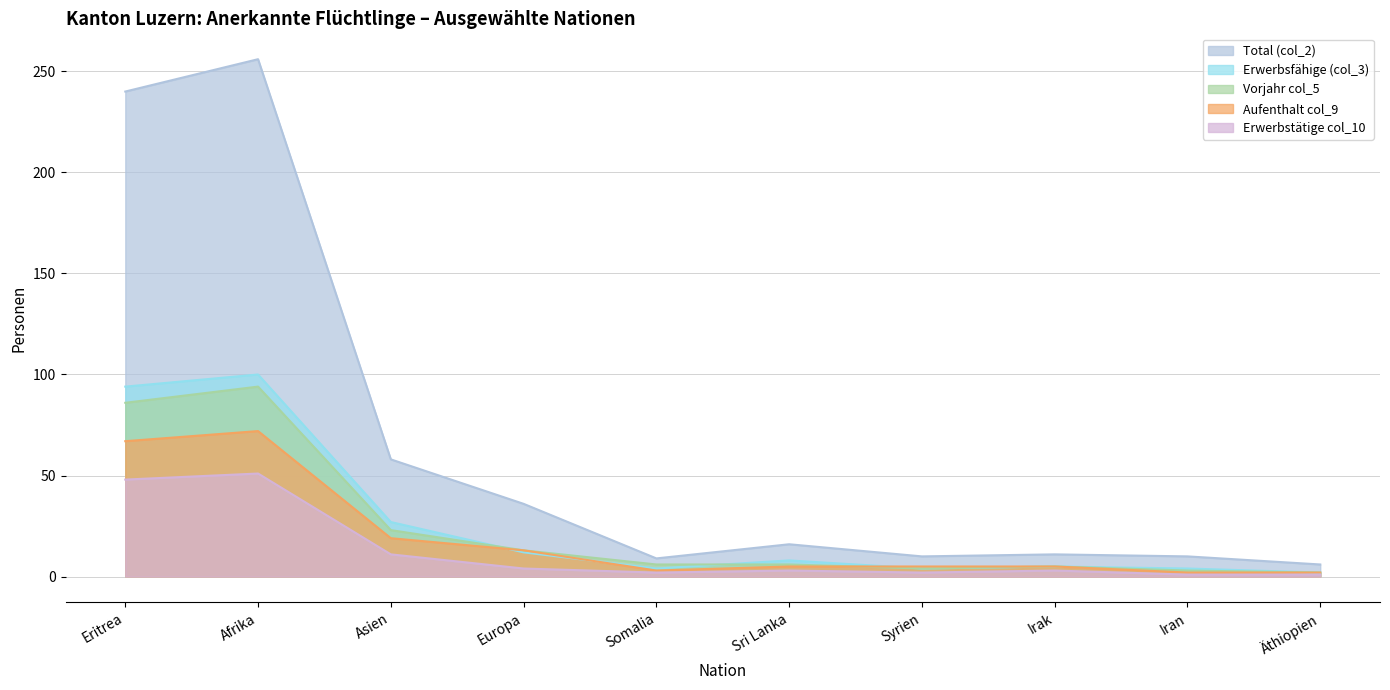

How many lines are shown in the chart?

5